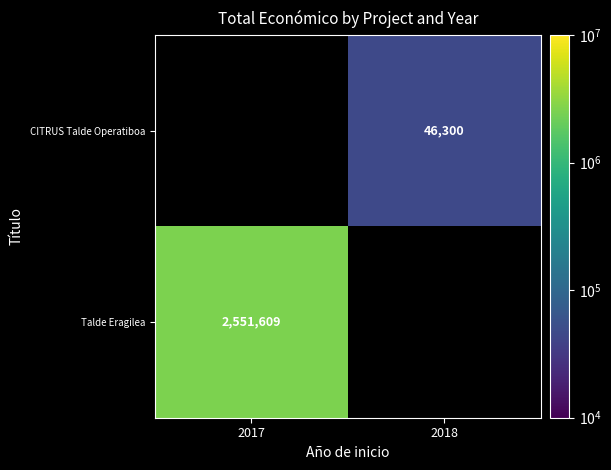

The value of Talde Eragilea at 2017 is 2551609. True or false?

True